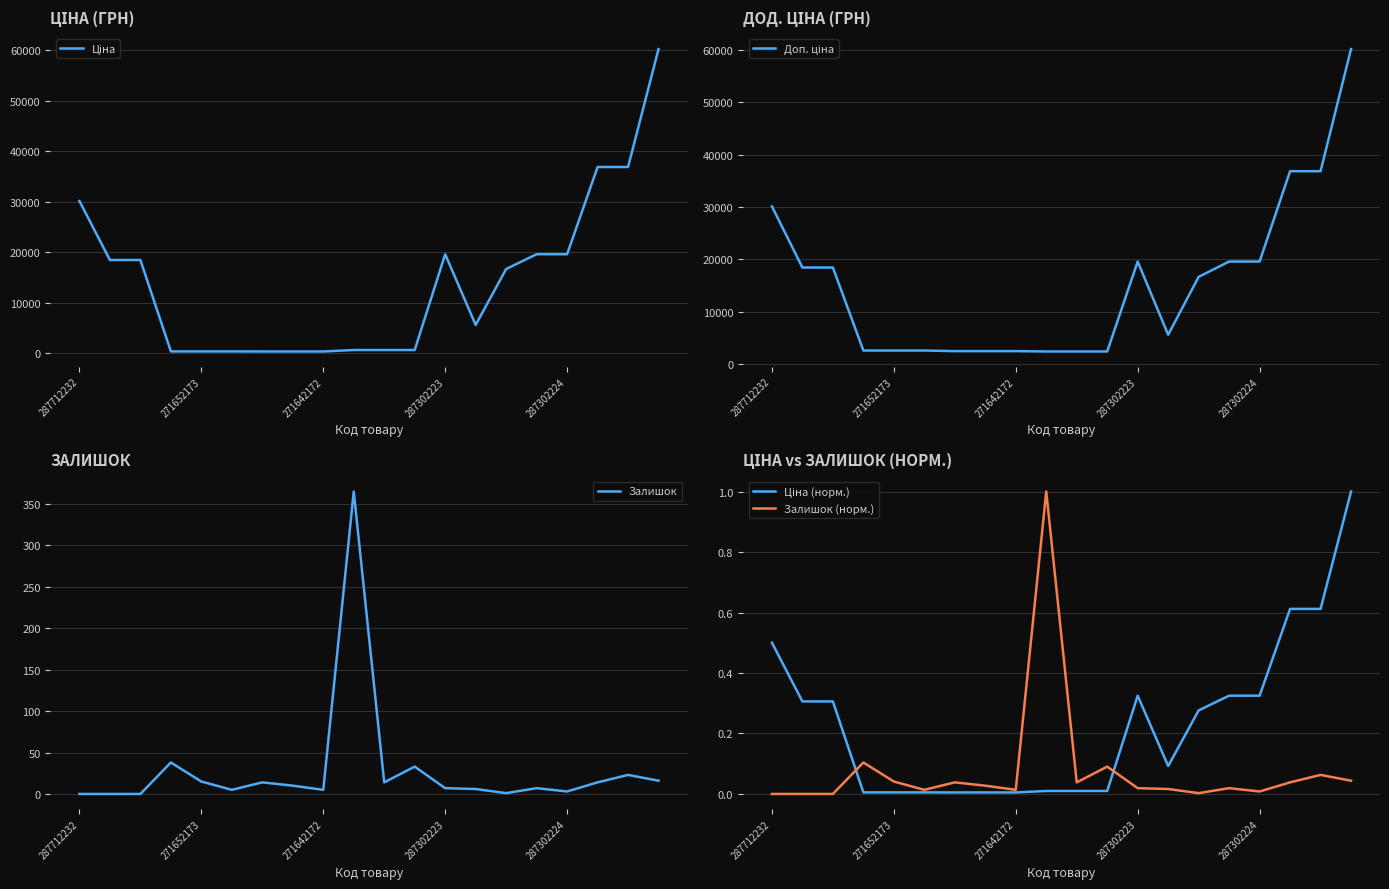

At which category is the sum across all series the highest?

19